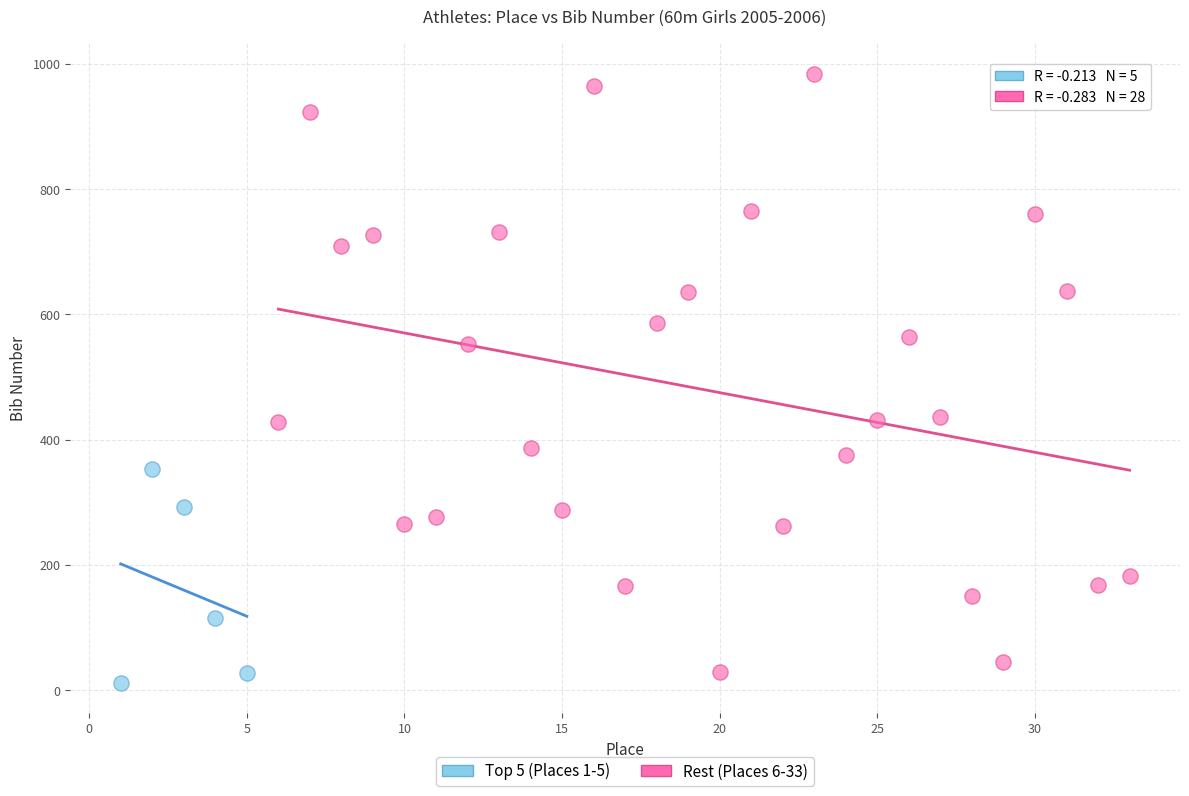

Which series has the widest spread of Y values?

Rest (Places 6-33)